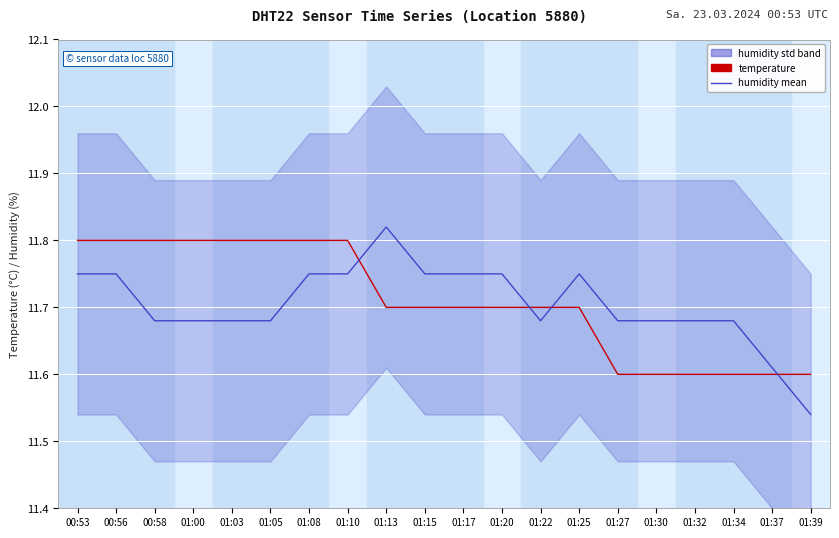

Reading left to right, extract all data points from this chart.

temperature: 00:53=11.8	00:56=11.8	00:58=11.8	01:00=11.8	01:03=11.8	01:05=11.8	01:08=11.8	01:10=11.8	01:13=11.7	01:15=11.7	01:17=11.7	01:20=11.7	01:22=11.7	01:25=11.7	01:27=11.6	01:30=11.6	01:32=11.6	01:34=11.6	01:37=11.6	01:39=11.6
humidity: 00:53=11.8	00:56=11.8	00:58=11.7	01:00=11.7	01:03=11.7	01:05=11.7	01:08=11.8	01:10=11.8	01:13=11.8	01:15=11.8	01:17=11.8	01:20=11.8	01:22=11.7	01:25=11.8	01:27=11.7	01:30=11.7	01:32=11.7	01:34=11.7	01:37=11.6	01:39=11.5